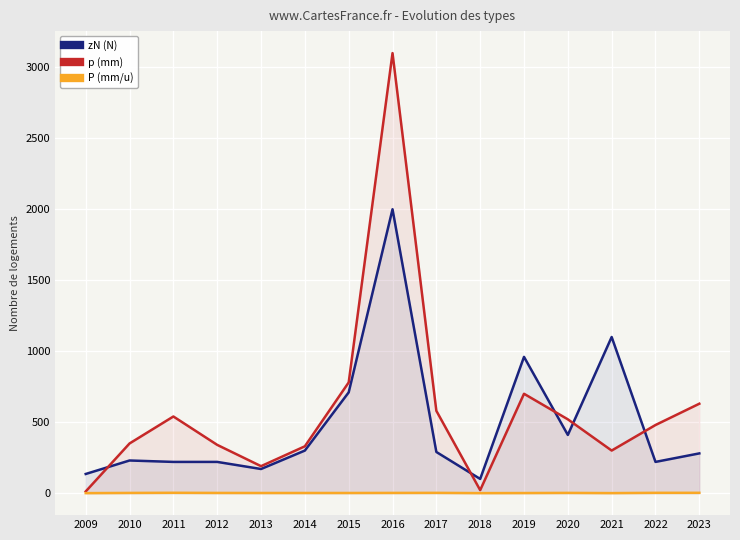

Rank the series by their maximum value, from lowest to highest.

P (mm/u), zN (N), p (mm)